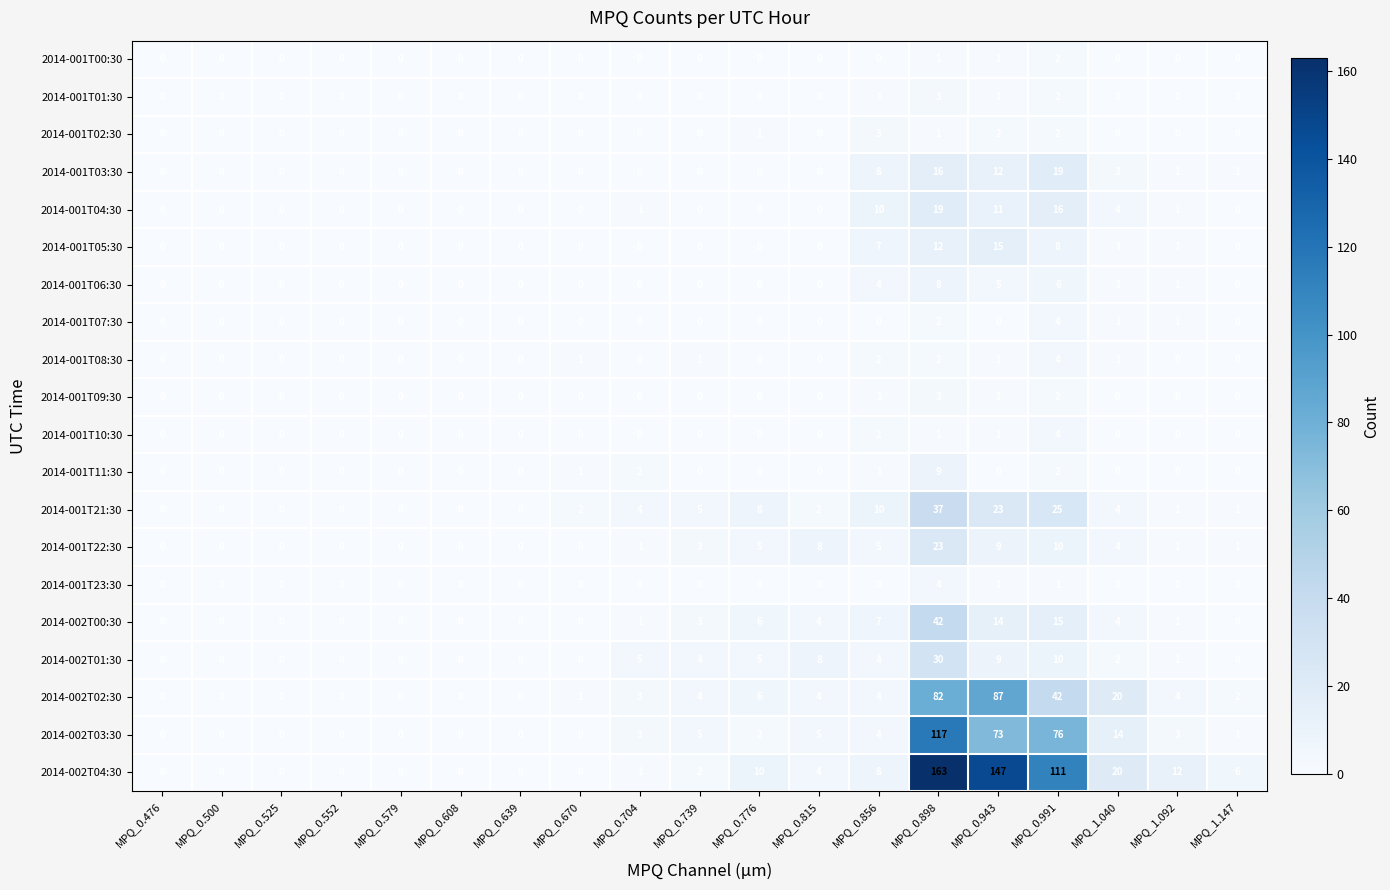

Count the 2014-001T06:30 values in the range 0 to 1.

15